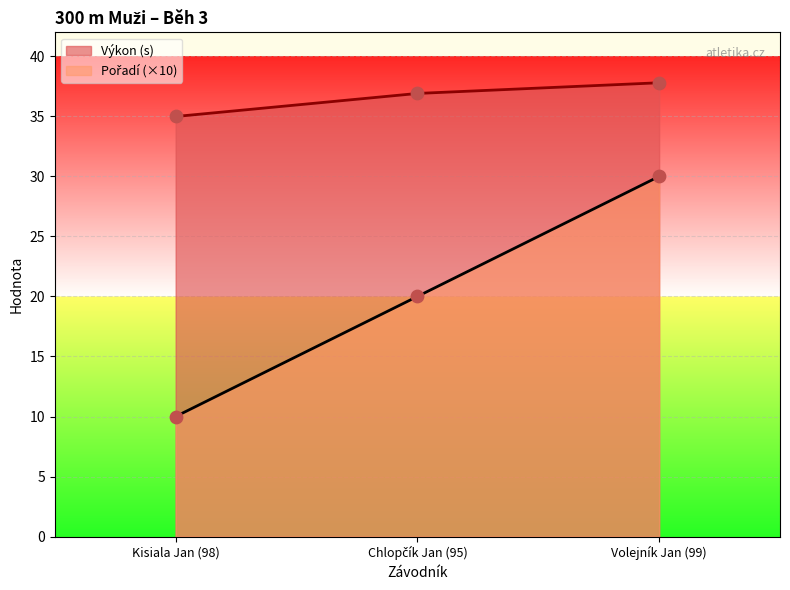

At how many categories does at least one series exceed 33?

3